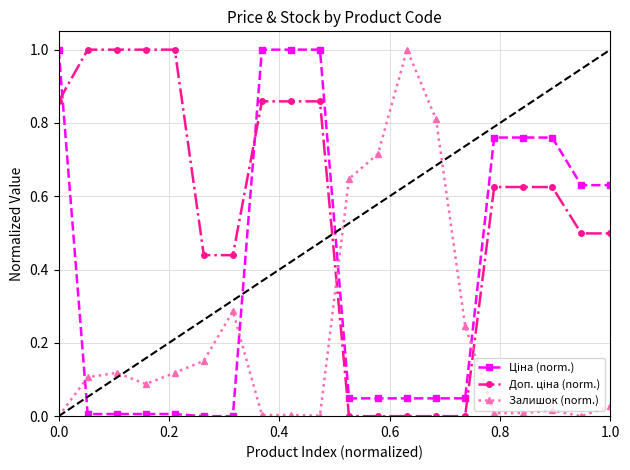

What is the maximum value for Залишок (norm.)?

1.0